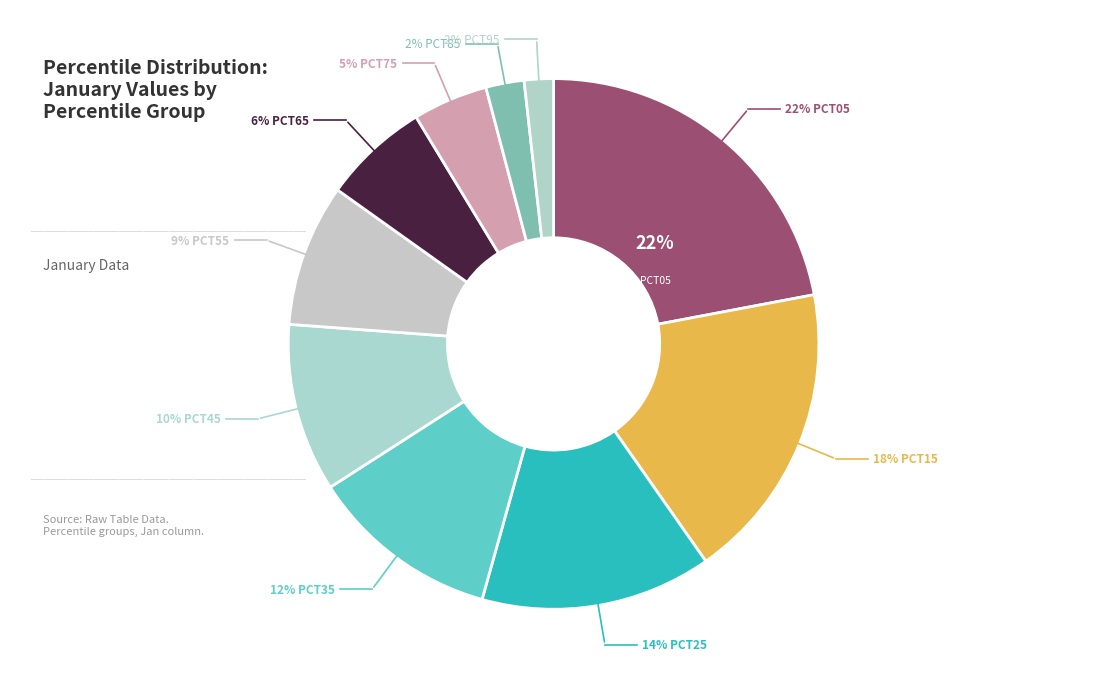

Is it true that pct55 is 9% of the pie?

True